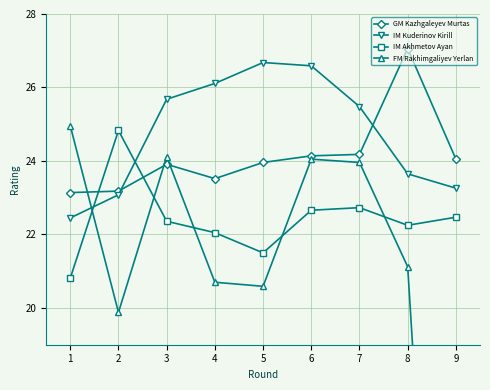

At which label does IM Kuderinov Kirill first exceed 25?

3